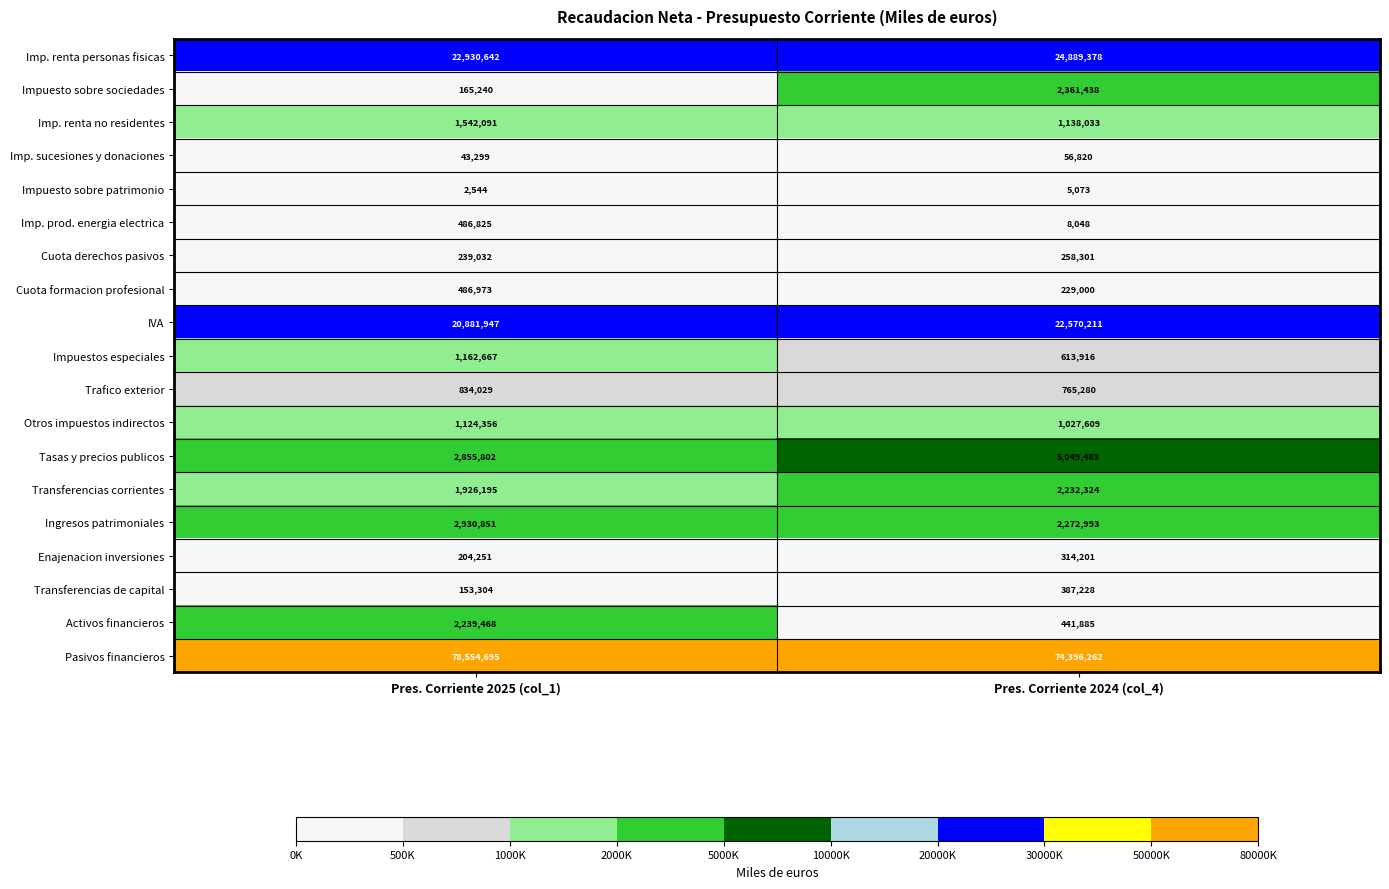

What is the sum of the Trafico exterior values at Pres. Corriente 2024 (col_4) and Pres. Corriente 2025 (col_1)?

1599309